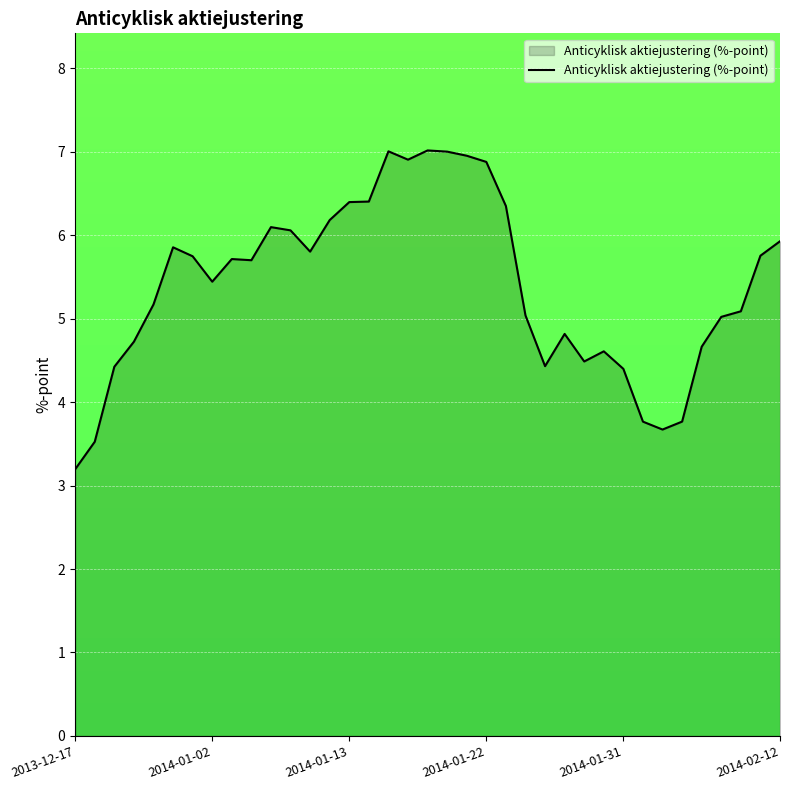

What is the difference between the maximum and minimum values?

3.8